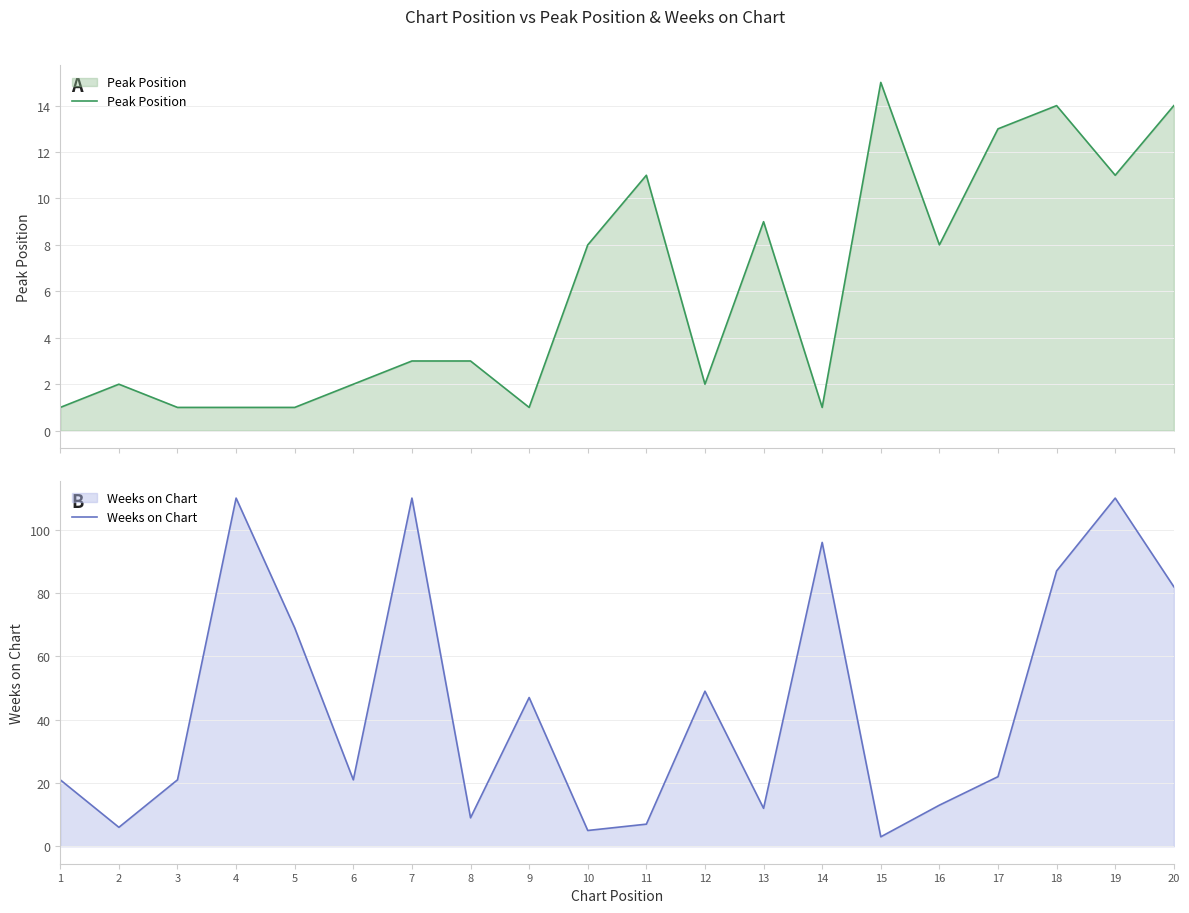

What is the difference between the second highest and second lowest values in the Peak Position series?

13